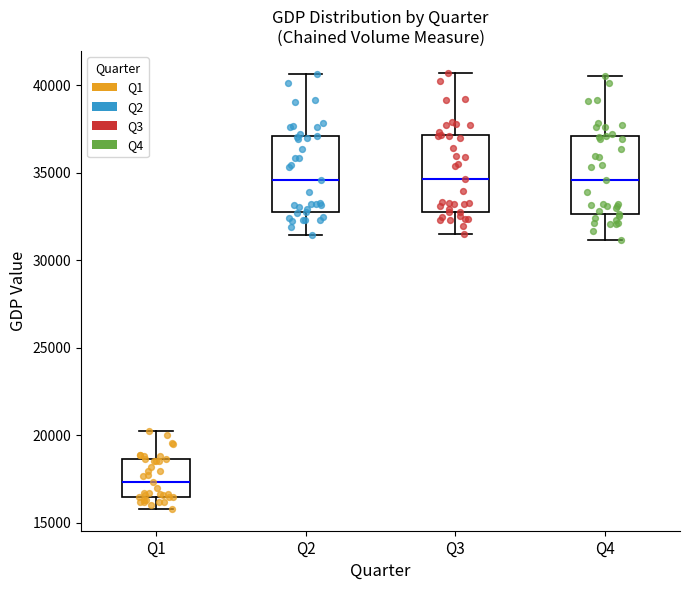

Where is the upper edge of the box for Q2 on the y-axis? The values are not printed on the chart, so give them approximately, as read against the axis.

37000